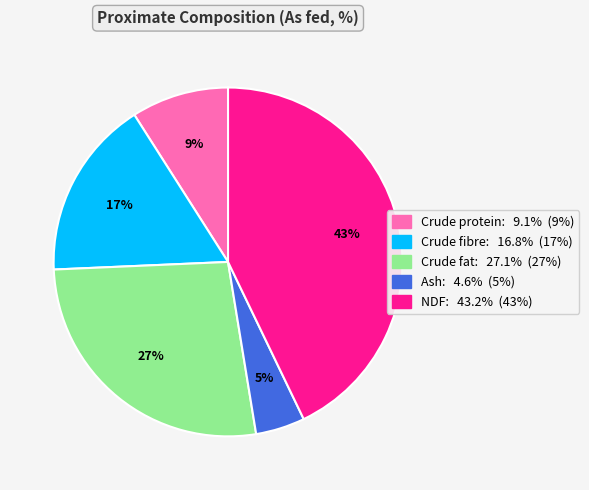

To the nearest percent, what is the difference between the largest and smallest slice percentages?

38%